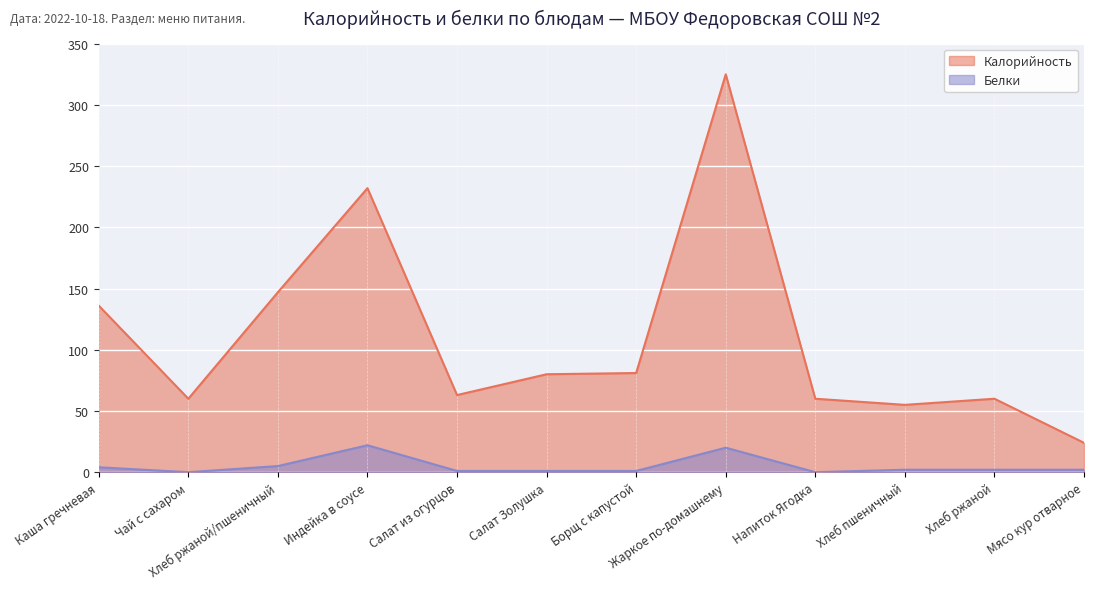

True or false: Калорийность has a value of 225 at Каша гречневая.

False